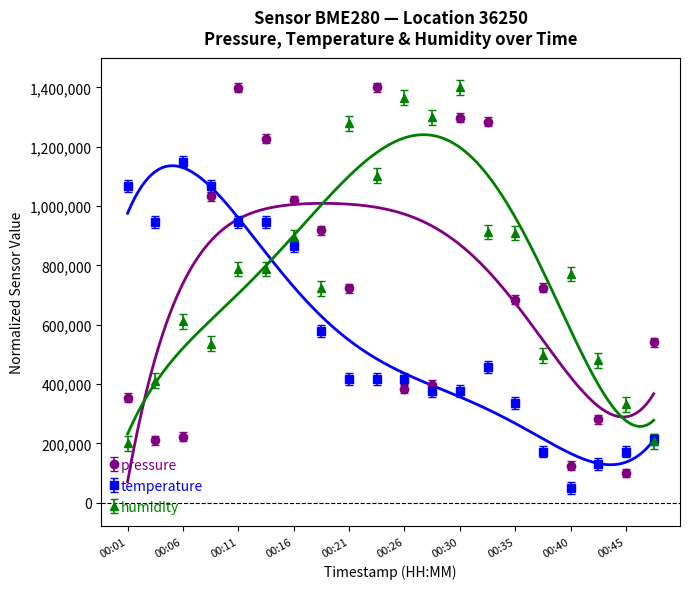

What is the value of the pressure point at the 13th from the left?

1298014.5